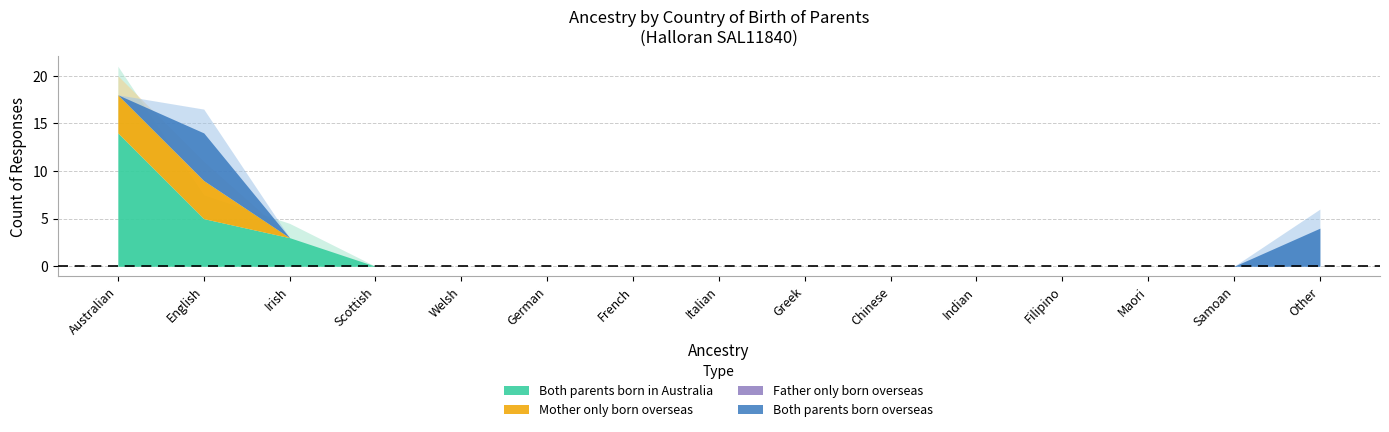

Reading left to right, list all the values displayed in this chart.

Both parents born overseas: Australian=0	English=5	Irish=0	Scottish=0	Welsh=0	German=0	French=0	Italian=0	Greek=0	Chinese=0	Indian=0	Filipino=0	Maori=0	Samoan=0	Other=4
Father only born overseas: Australian=0	English=0	Irish=0	Scottish=0	Welsh=0	German=0	French=0	Italian=0	Greek=0	Chinese=0	Indian=0	Filipino=0	Maori=0	Samoan=0	Other=0
Mother only born overseas: Australian=4	English=4	Irish=0	Scottish=0	Welsh=0	German=0	French=0	Italian=0	Greek=0	Chinese=0	Indian=0	Filipino=0	Maori=0	Samoan=0	Other=0
Both parents born in Australia: Australian=14	English=5	Irish=3	Scottish=0	Welsh=0	German=0	French=0	Italian=0	Greek=0	Chinese=0	Indian=0	Filipino=0	Maori=0	Samoan=0	Other=0